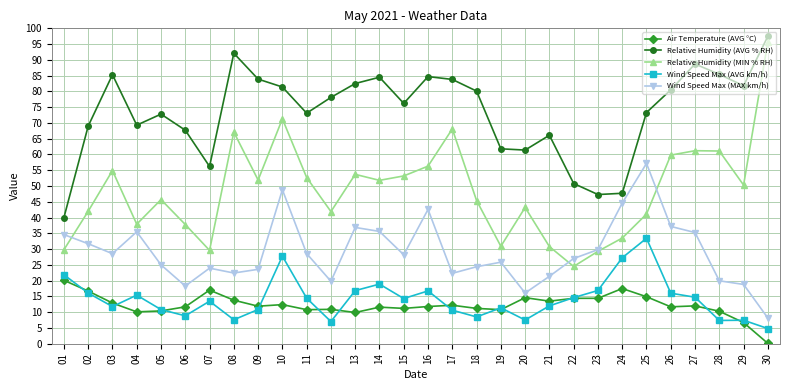

At which label is Wind Speed Max (AVG km/h) closest to 19?

14